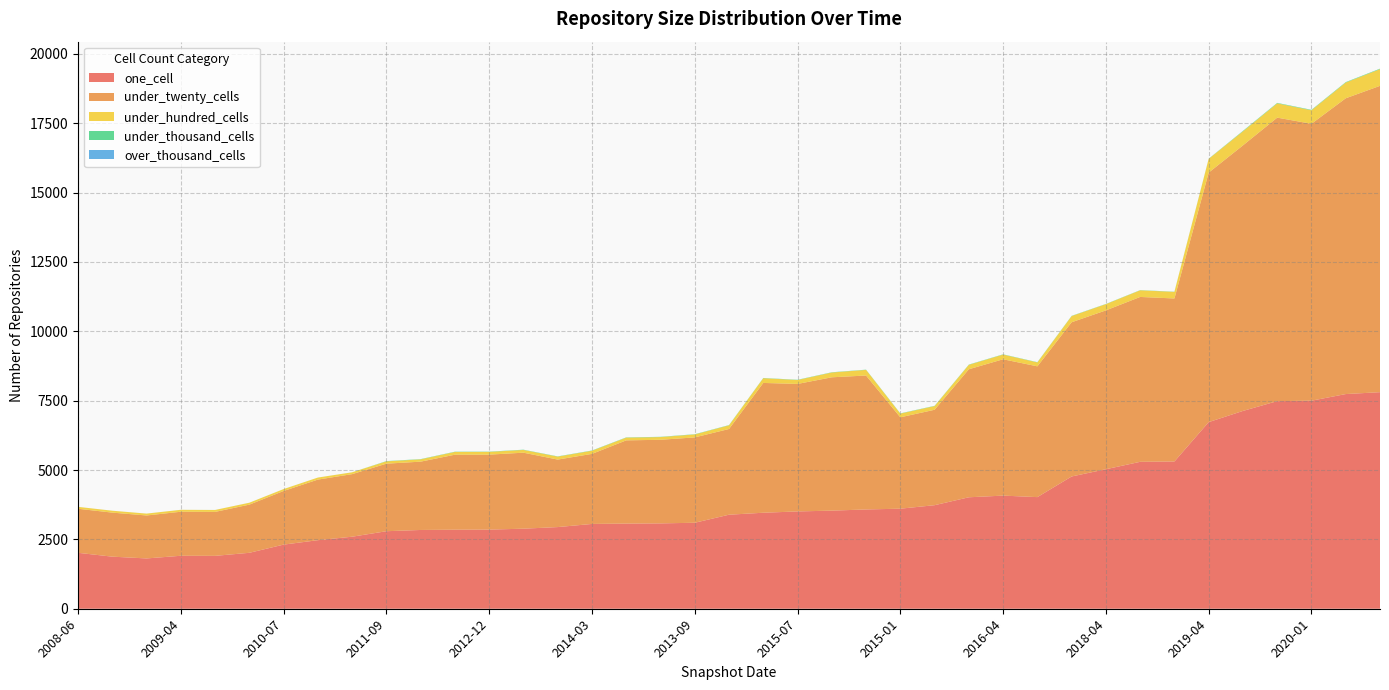

Reading right to left, transcribe all the data shown in this chart.

one_cell: 2020-10=7805	2020-07=7737	2020-01=7498	2020-04=7482	2019-10=7129	2019-04=6726	2018-07=5307	2018-09=5295	2018-04=5028	2017-12=4767	2015-10=4023	2016-04=4077	2016-01=4017	2015-04=3732	2015-01=3606	2016-12=3578	2016-07=3536	2015-07=3507	2016-10=3460	2014-09=3389	2013-09=3099	2013-07=3076	2013-05=3069	2014-03=3056	2013-12=2943	2013-02=2885	2012-12=2852	2012-10=2849	2012-03=2839	2011-09=2794	2011-02=2596	2010-11=2471	2010-07=2311	2009-12=2016	2009-06=1906	2009-04=1909	2008-12=1813	2008-10=1877	2008-06=2016
under_twenty_cells: 2020-10=11040	2020-07=10660	2020-01=9980	2020-04=10217	2019-10=9570	2019-04=8992	2018-07=5875	2018-09=5942	2018-04=5725	2017-12=5558	2015-10=4713	2016-04=4914	2016-01=4614	2015-04=3439	2015-01=3293	2016-12=4827	2016-07=4805	2015-07=4595	2016-10=4678	2014-09=3089	2013-09=3076	2013-07=3013	2013-05=2999	2014-03=2525	2013-12=2433	2013-02=2739	2012-12=2702	2012-10=2703	2012-03=2462	2011-09=2434	2011-02=2255	2010-11=2183	2010-07=1933	2009-12=1736	2009-06=1584	2009-04=1587	2008-12=1548	2008-10=1587	2008-06=1587
under_hundred_cells: 2020-10=602	2020-07=567	2020-01=487	2020-04=516	2019-10=507	2019-04=496	2018-07=237	2018-09=239	2018-04=225	2017-12=223	2015-10=141	2016-04=169	2016-01=160	2015-04=133	2015-01=133	2016-12=203	2016-07=173	2015-07=141	2016-10=171	2014-09=132	2013-09=106	2013-07=98	2013-05=99	2014-03=113	2013-12=106	2013-02=99	2012-12=99	2012-10=99	2012-03=83	2011-09=84	2011-02=66	2010-11=73	2010-07=68	2009-12=68	2009-06=69	2009-04=69	2008-12=67	2008-10=68	2008-06=68
under_thousand_cells: 2020-10=17	2020-07=16	2020-01=16	2020-04=16	2019-10=16	2019-04=7	2018-07=7	2018-09=7	2018-04=7	2017-12=8	2015-10=9	2016-04=9	2016-01=9	2015-04=9	2015-01=9	2016-12=8	2016-07=9	2015-07=9	2016-10=8	2014-09=9	2013-09=9	2013-07=9	2013-05=9	2014-03=9	2013-12=9	2013-02=9	2012-12=9	2012-10=9	2012-03=9	2011-09=9	2011-02=1	2010-11=1	2010-07=1	2009-12=1	2009-06=1	2009-04=1	2008-12=1	2008-10=1	2008-06=1
over_thousand_cells: 2020-10=0	2020-07=0	2020-01=0	2020-04=0	2019-10=0	2019-04=0	2018-07=0	2018-09=0	2018-04=0	2017-12=0	2015-10=0	2016-04=0	2016-01=0	2015-04=0	2015-01=0	2016-12=0	2016-07=0	2015-07=0	2016-10=0	2014-09=0	2013-09=0	2013-07=0	2013-05=0	2014-03=0	2013-12=0	2013-02=0	2012-12=0	2012-10=0	2012-03=0	2011-09=0	2011-02=0	2010-11=0	2010-07=0	2009-12=0	2009-06=0	2009-04=0	2008-12=0	2008-10=0	2008-06=0